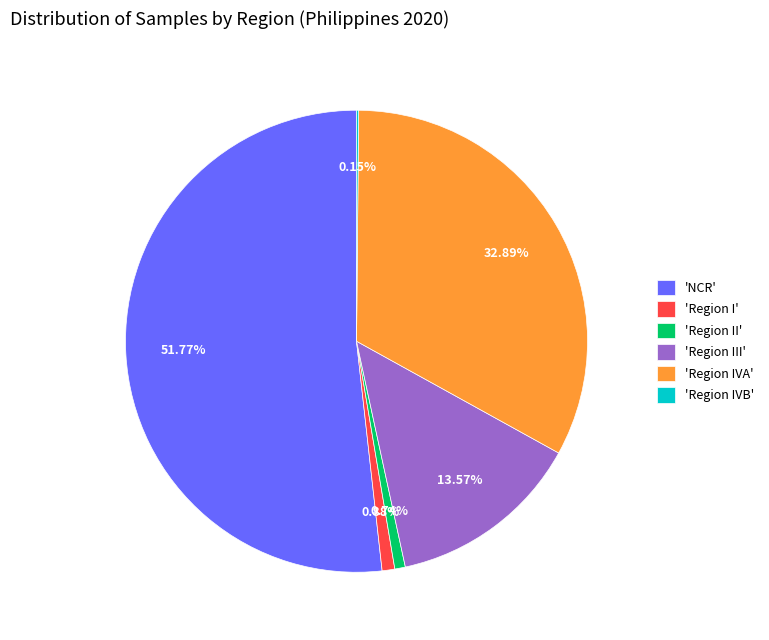

Which has a higher value, 'Region II' or 'Region IVA'?

'Region IVA'